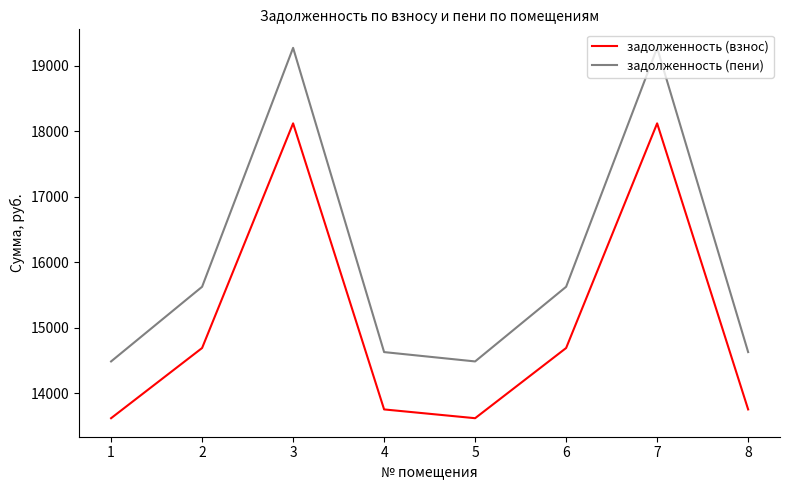

Is it true that задолженность (пени) equals 19578.5 at 8?

False